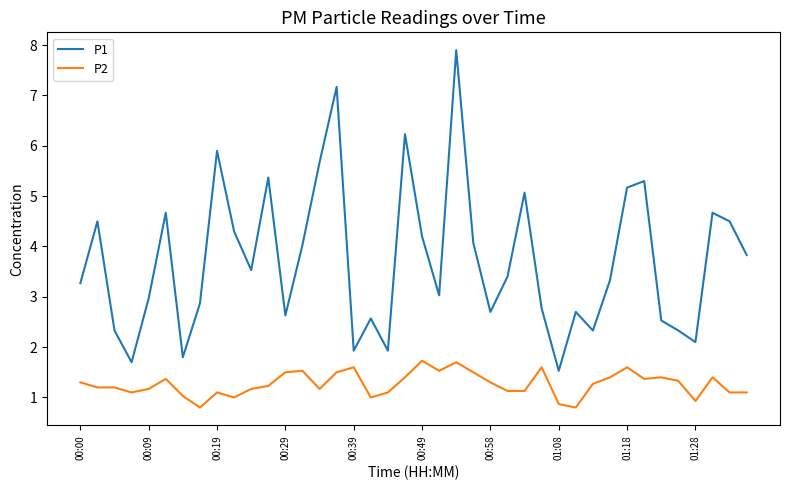

True or false: P1 and P2 cross at least once.

False